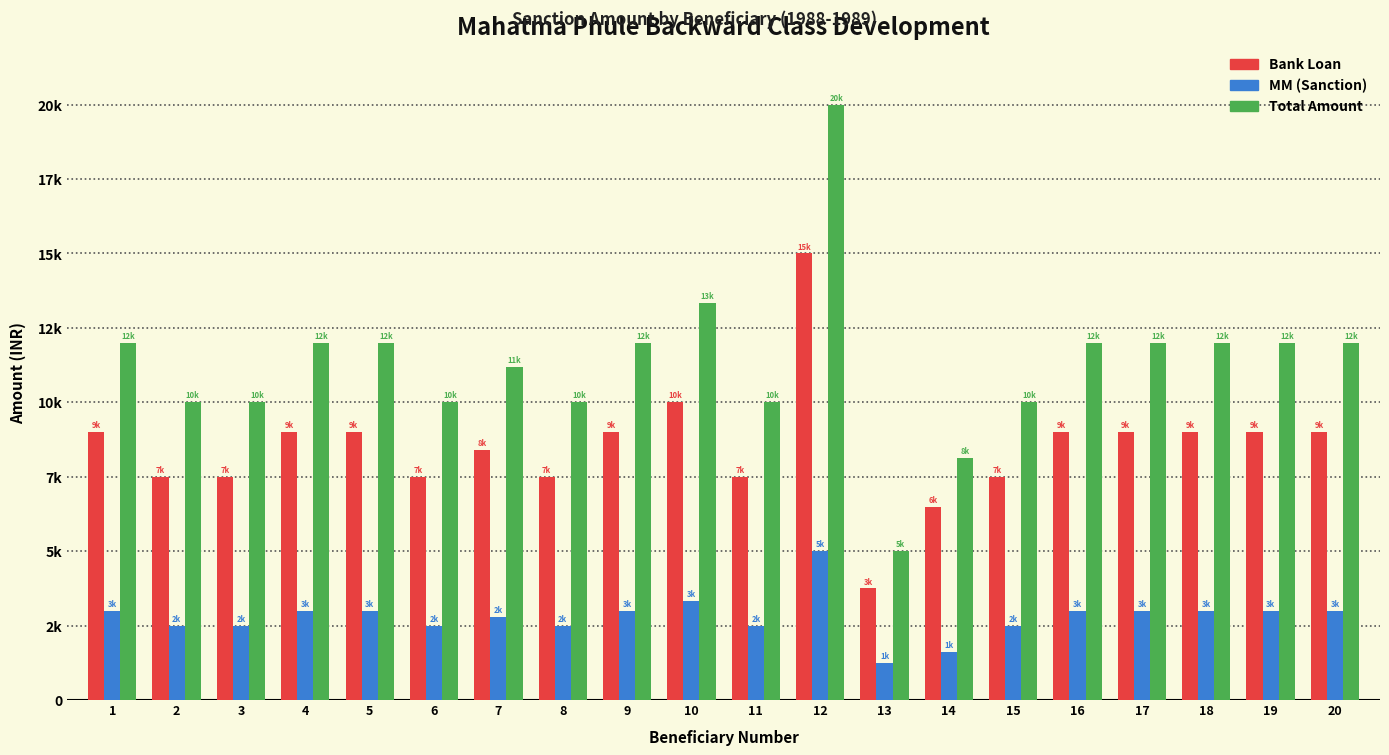

List the series in order of their overall mean, lowest first.

MM (Sanction), Bank Loan, Total Amount